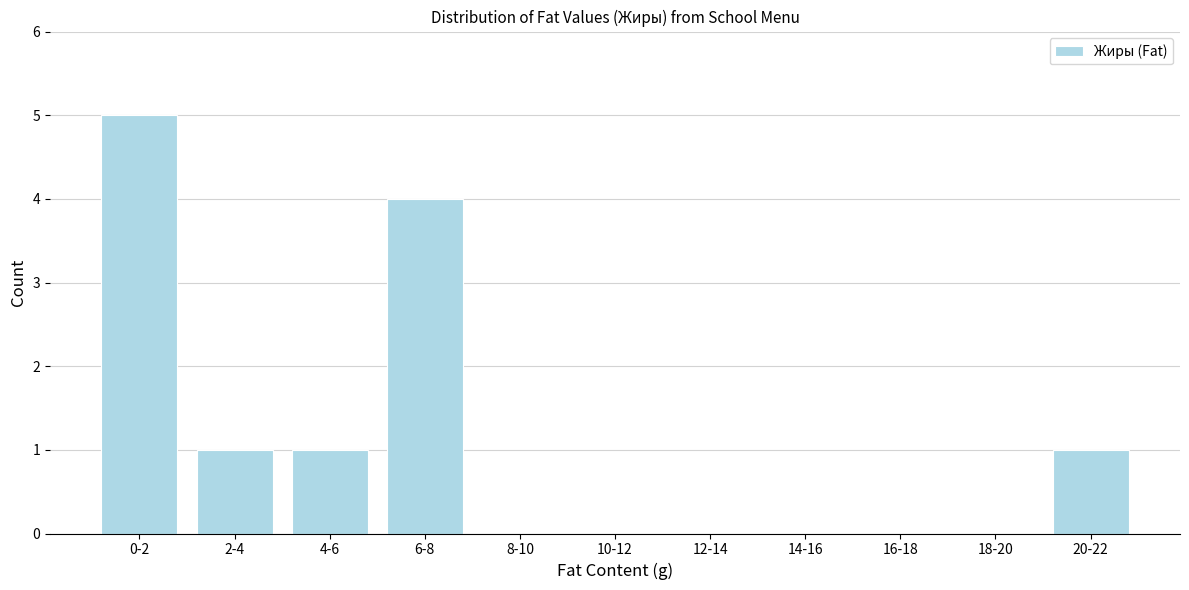

Reading left to right, extract all data points from this chart.

0-2=5	2-4=1	4-6=1	6-8=4	8-10=0	10-12=0	12-14=0	14-16=0	16-18=0	18-20=0	20-22=1